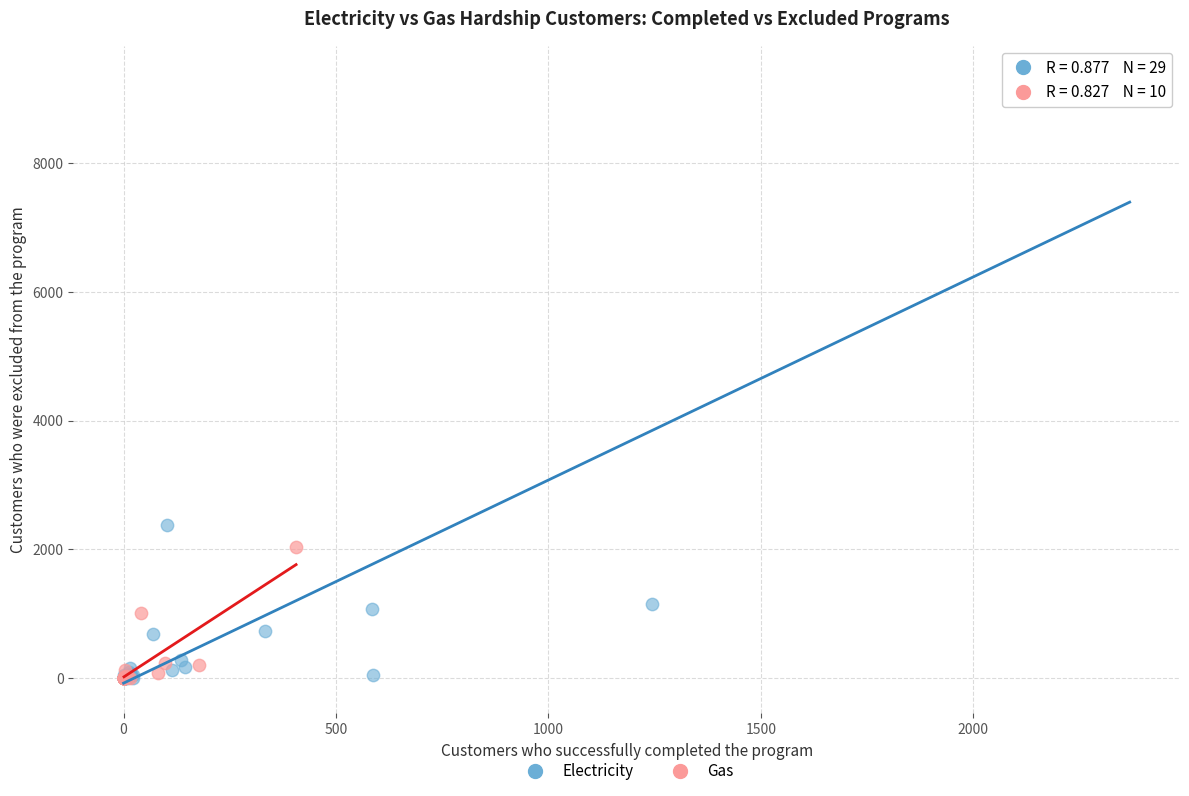

Which series has the widest spread of Y values?

Electricity